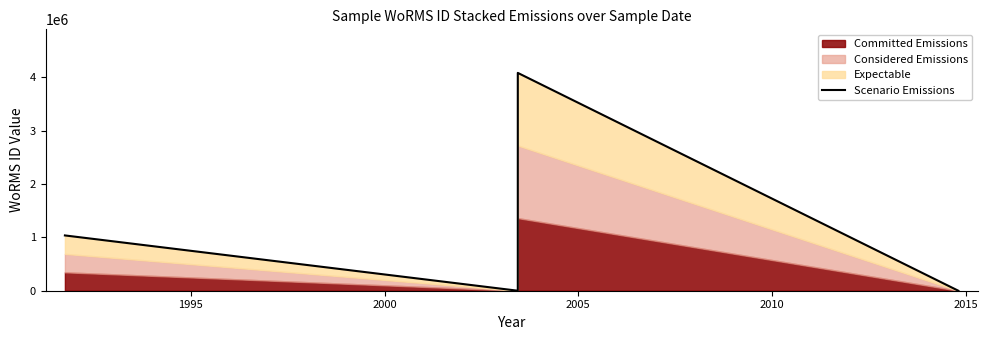

Which label corresponds to the largest value in the chart?

2005